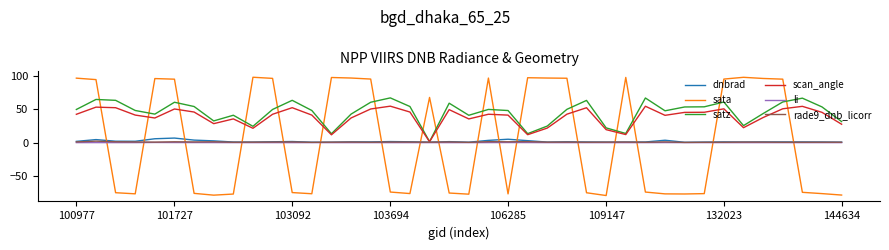

What is the minimum value shown in the chart?

-79.3